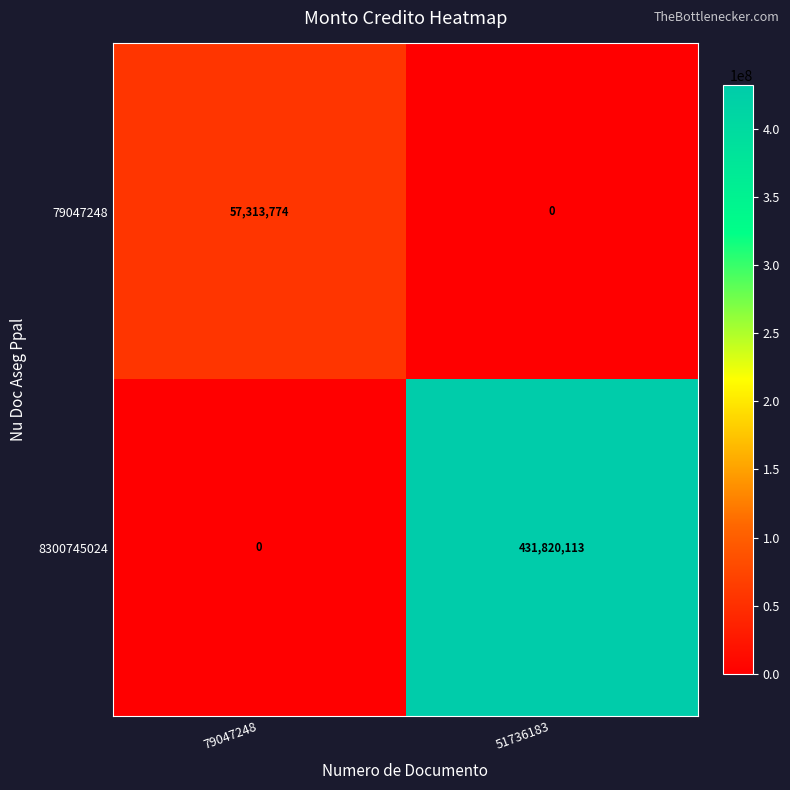

What value does the 8300745024 series have at 51736183?

431820113